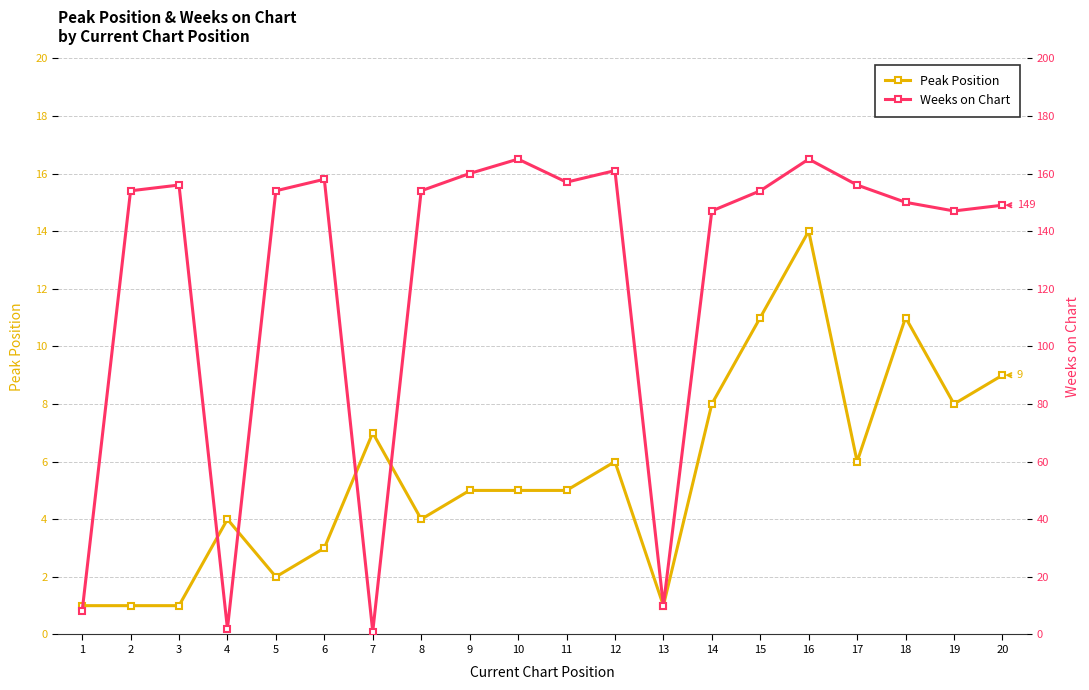

Does the chart have visible grid lines?

Yes